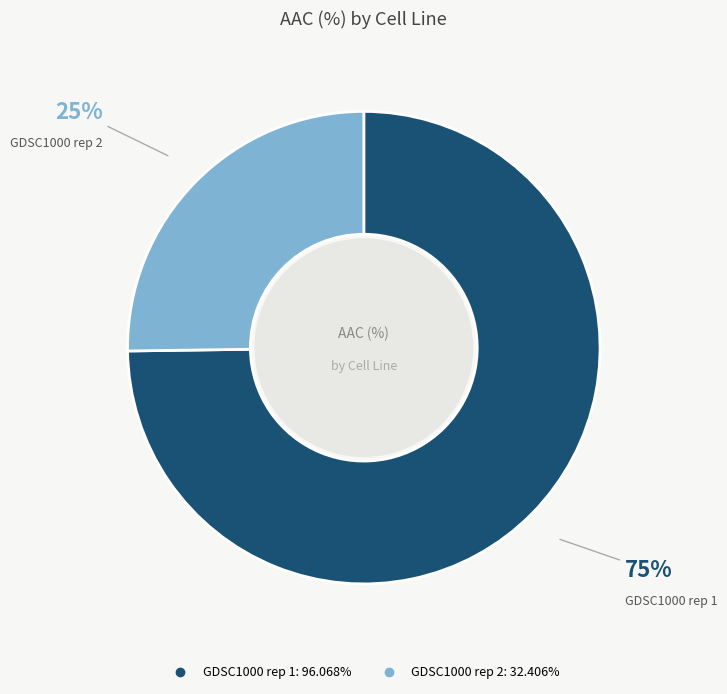

To the nearest percent, what is the difference between the GDSC1000 rep 1 and GDSC1000 rep 2 slice percentages?

50%